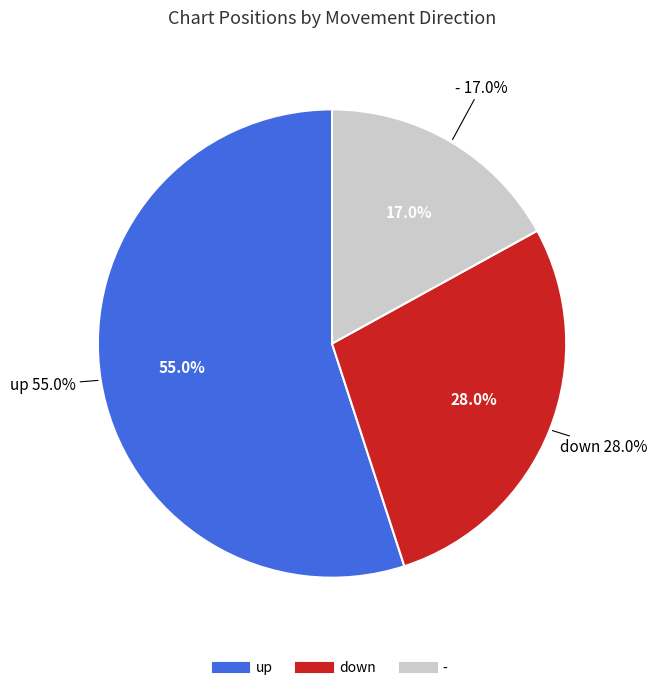

To the nearest percent, what is the difference between the up and down slice percentages?

27%